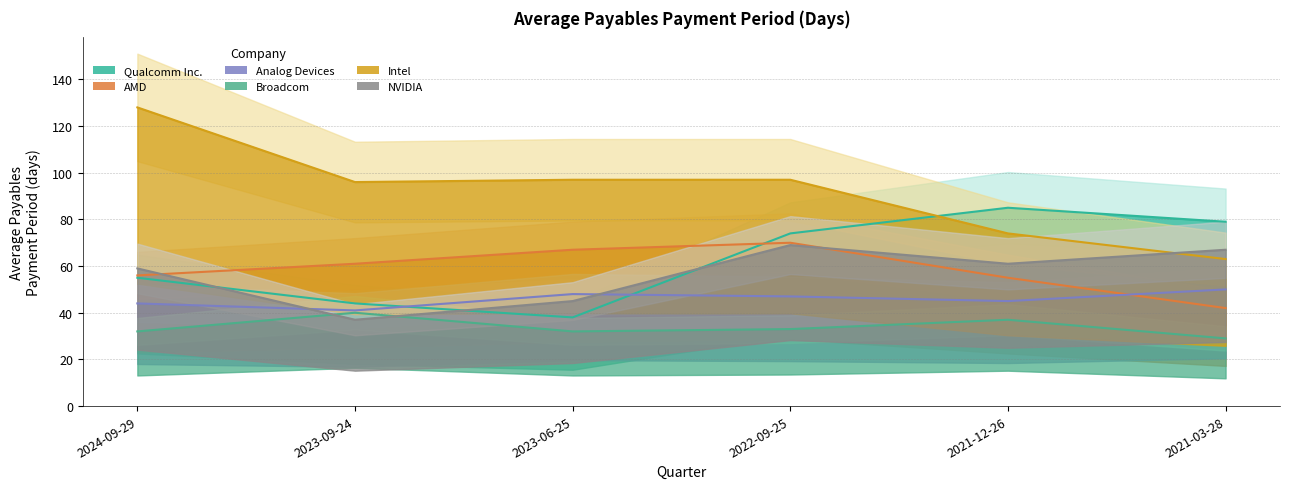

True or false: Qualcomm Inc. and Broadcom cross at least once.

False